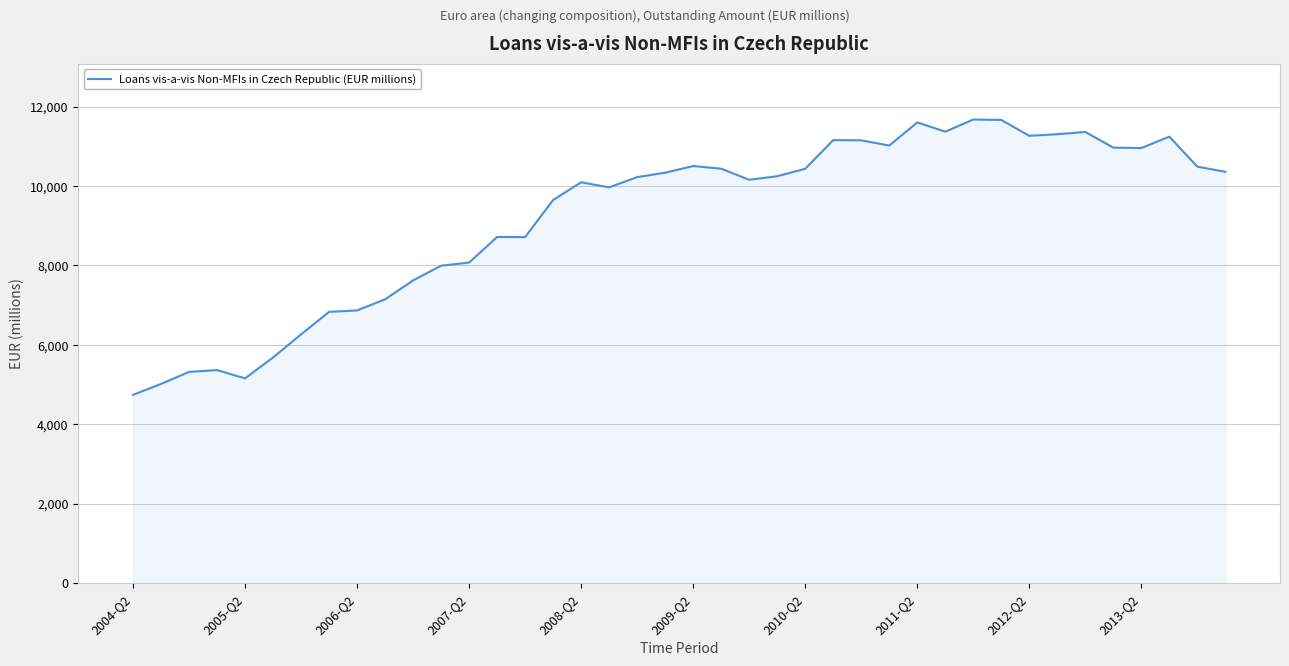

What is the maximum value shown in the chart?

11674.9